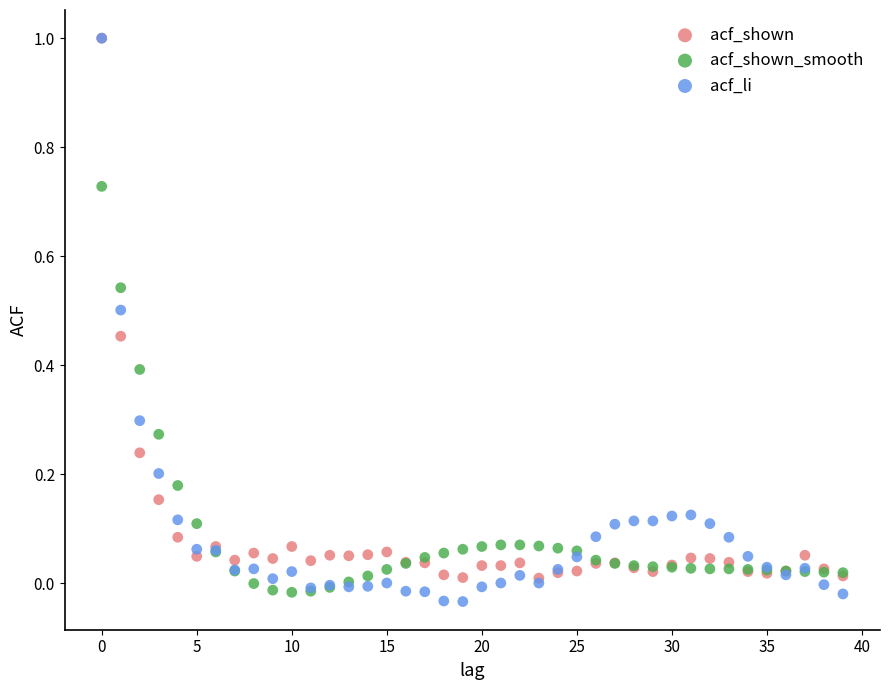

What are all the series names shown in the legend?

acf_shown, acf_shown_smooth, acf_li